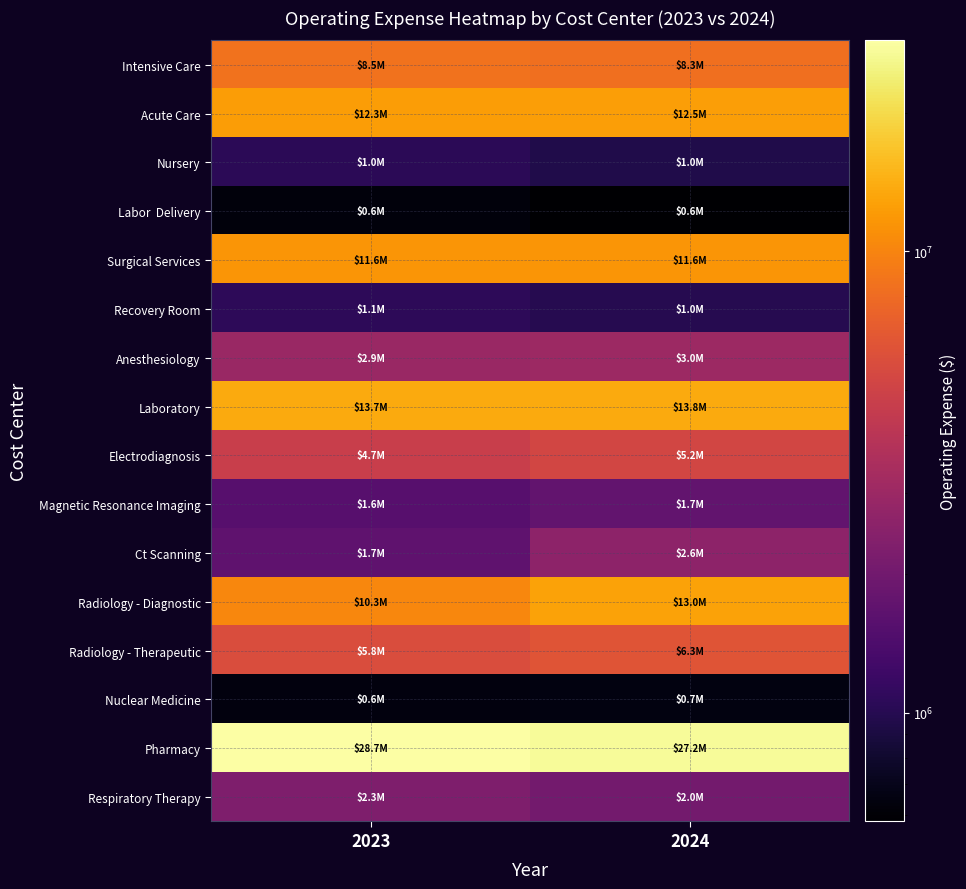

Between 2023 and 2024, which series saw the biggest shift?

Radiology - Diagnostic